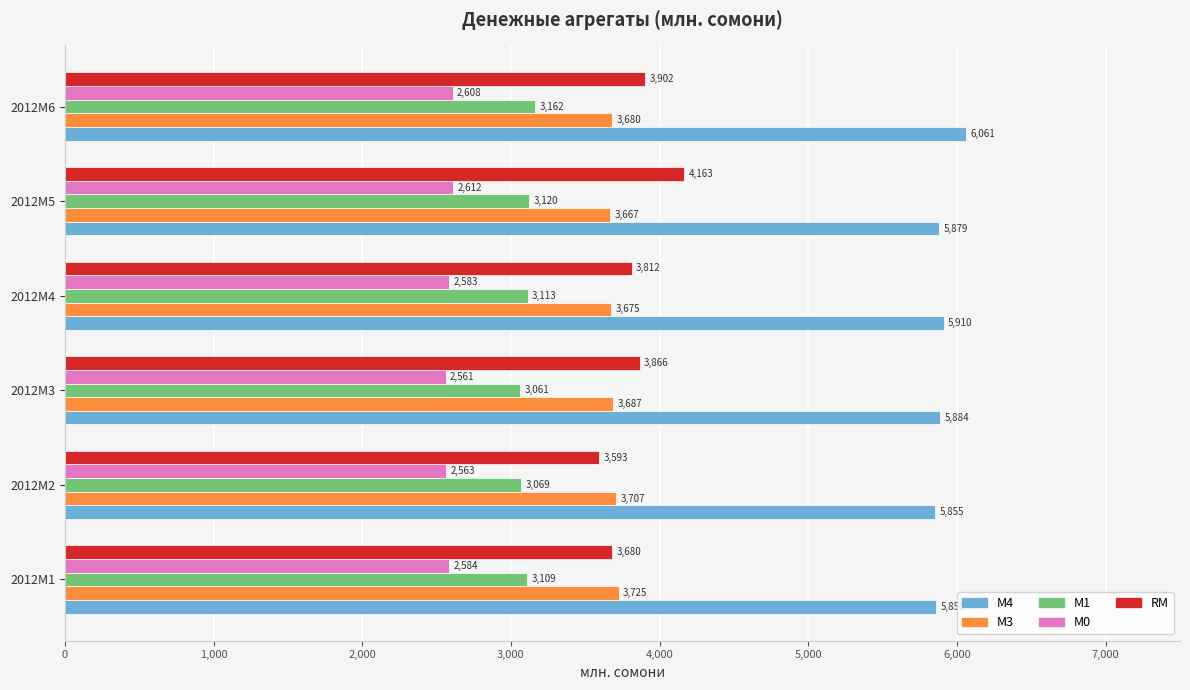

Is the value of М0 at 2012M4 greater than the value of М4 at 2012M4?

No